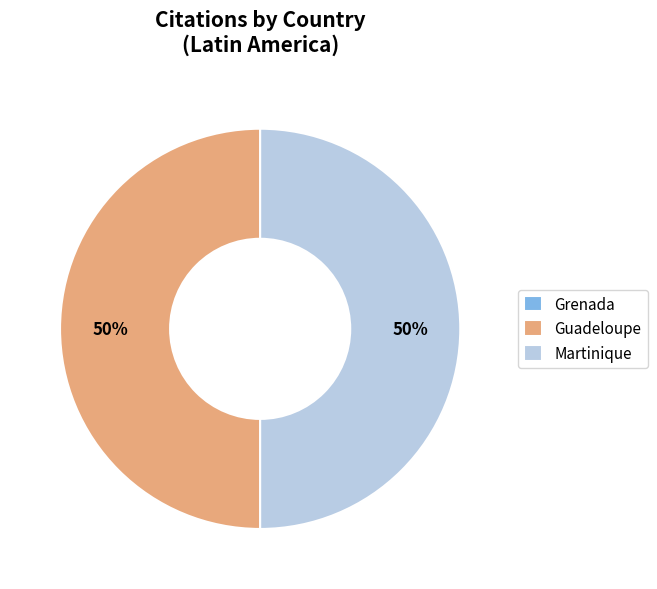

Combined, do Guadeloupe and Martinique account for over 50%?

Yes